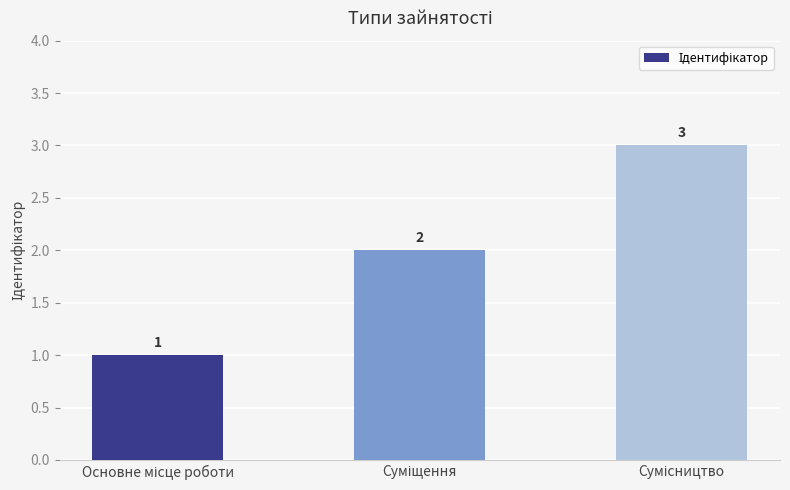

How many series are shown in this chart?

1